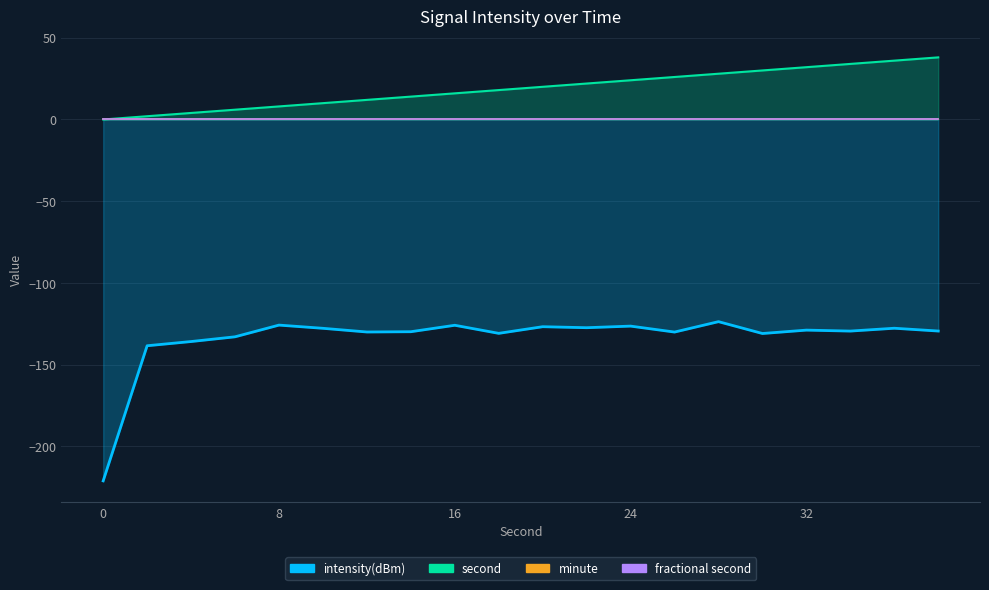

What is the average value of the second series?

19.0